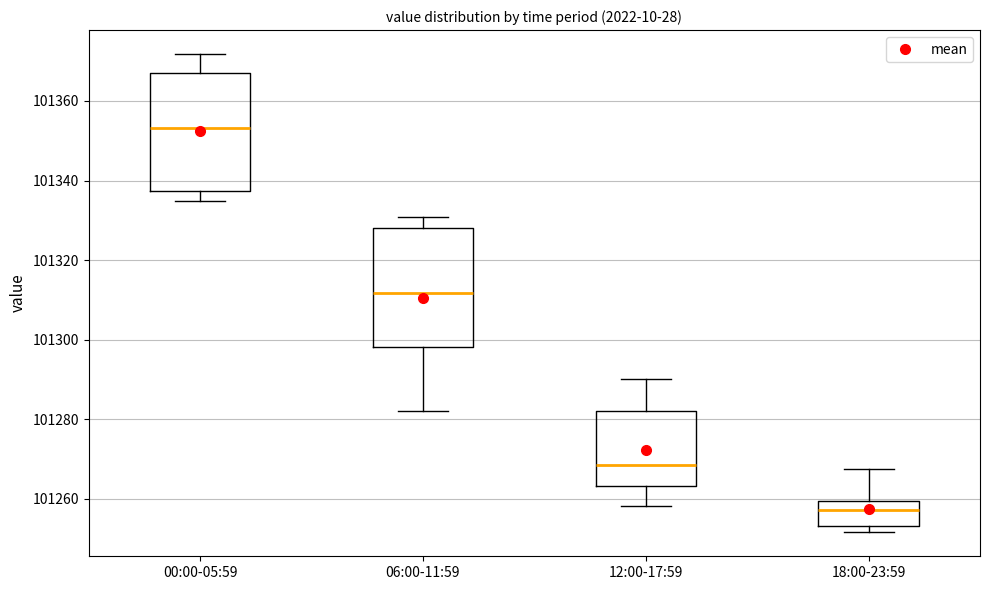

Which box's median line is the lowest?

18:00-23:59